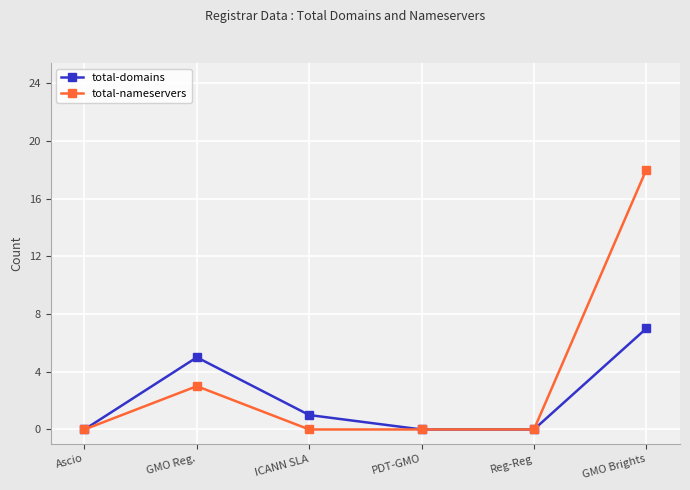

What is the sum of the total-domains values at PDT-GMO and ICANN SLA?

1